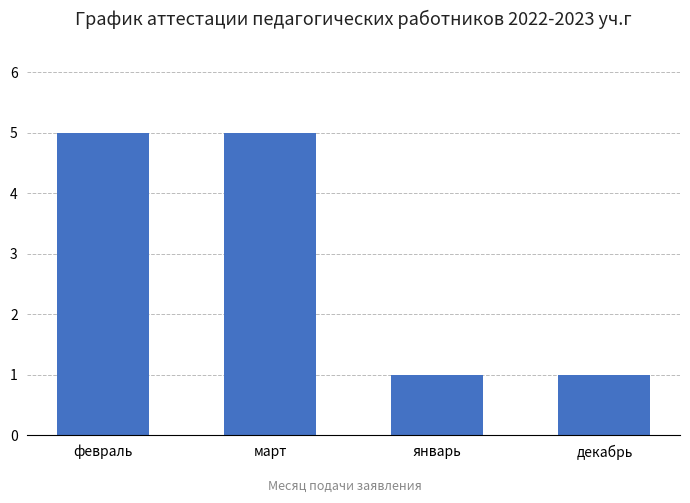

Reading left to right, transcribe all the data shown in this chart.

февраль=5	март=5	январь=1	декабрь=1